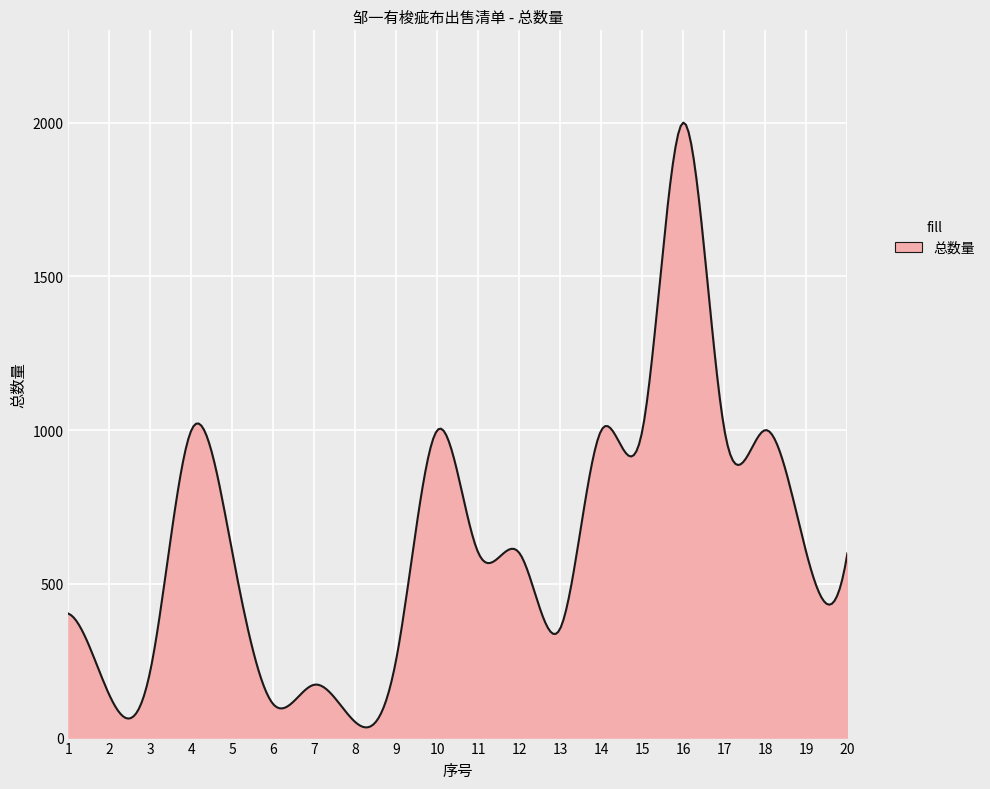

What is the maximum value shown in the chart?

1999.9